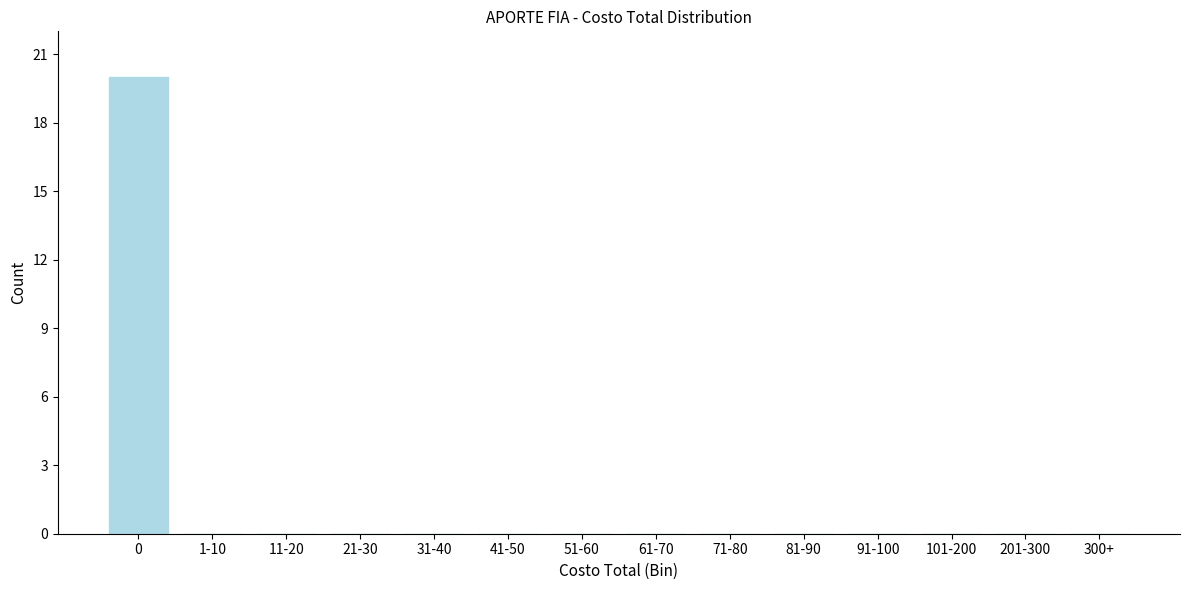

Reading left to right, list all the values displayed in this chart.

0=20	1-10=0	11-20=0	21-30=0	31-40=0	41-50=0	51-60=0	61-70=0	71-80=0	81-90=0	91-100=0	101-200=0	201-300=0	300+=0